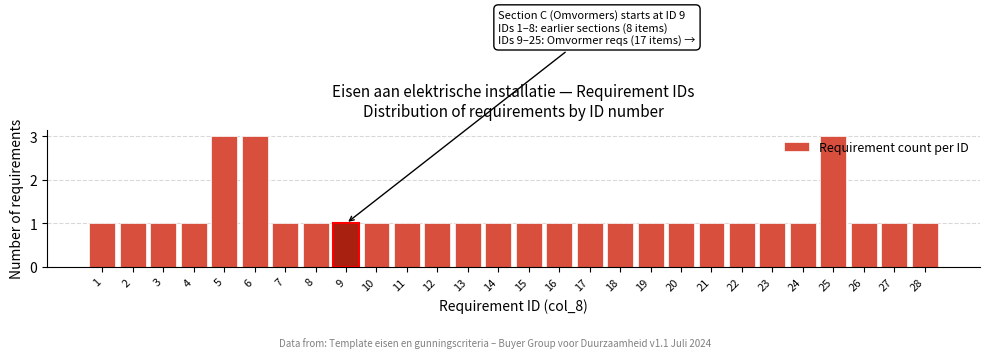

Between 5 and 15, which is larger?

5